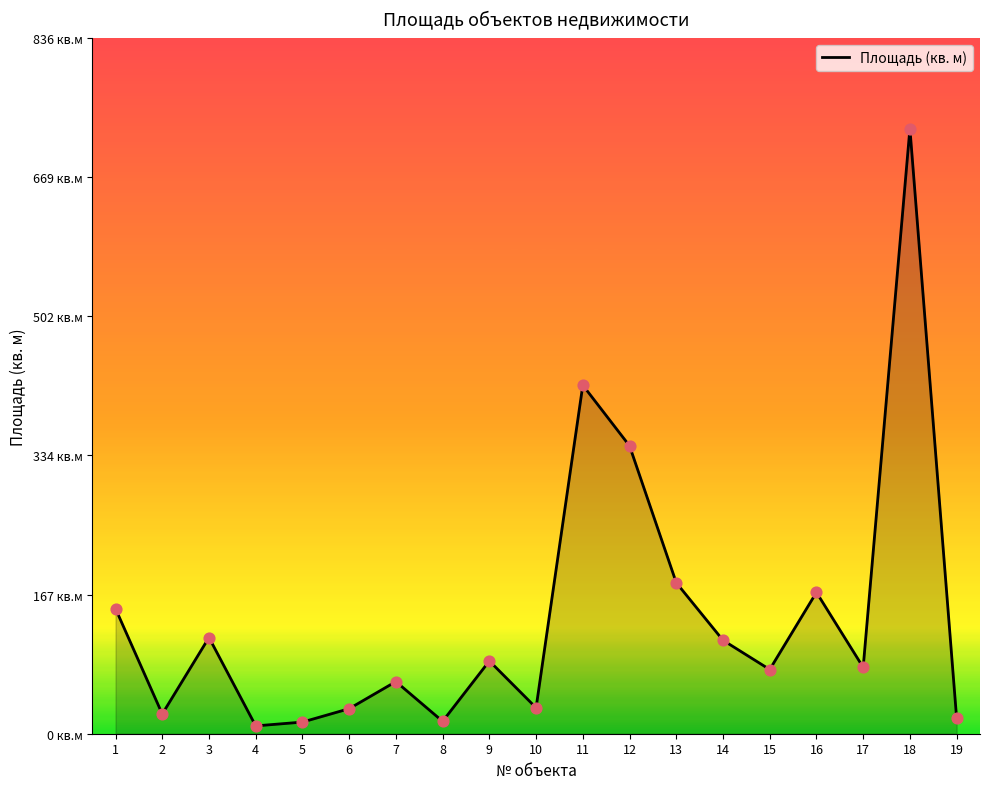

Is this an area chart (filled region under the line)?

Yes